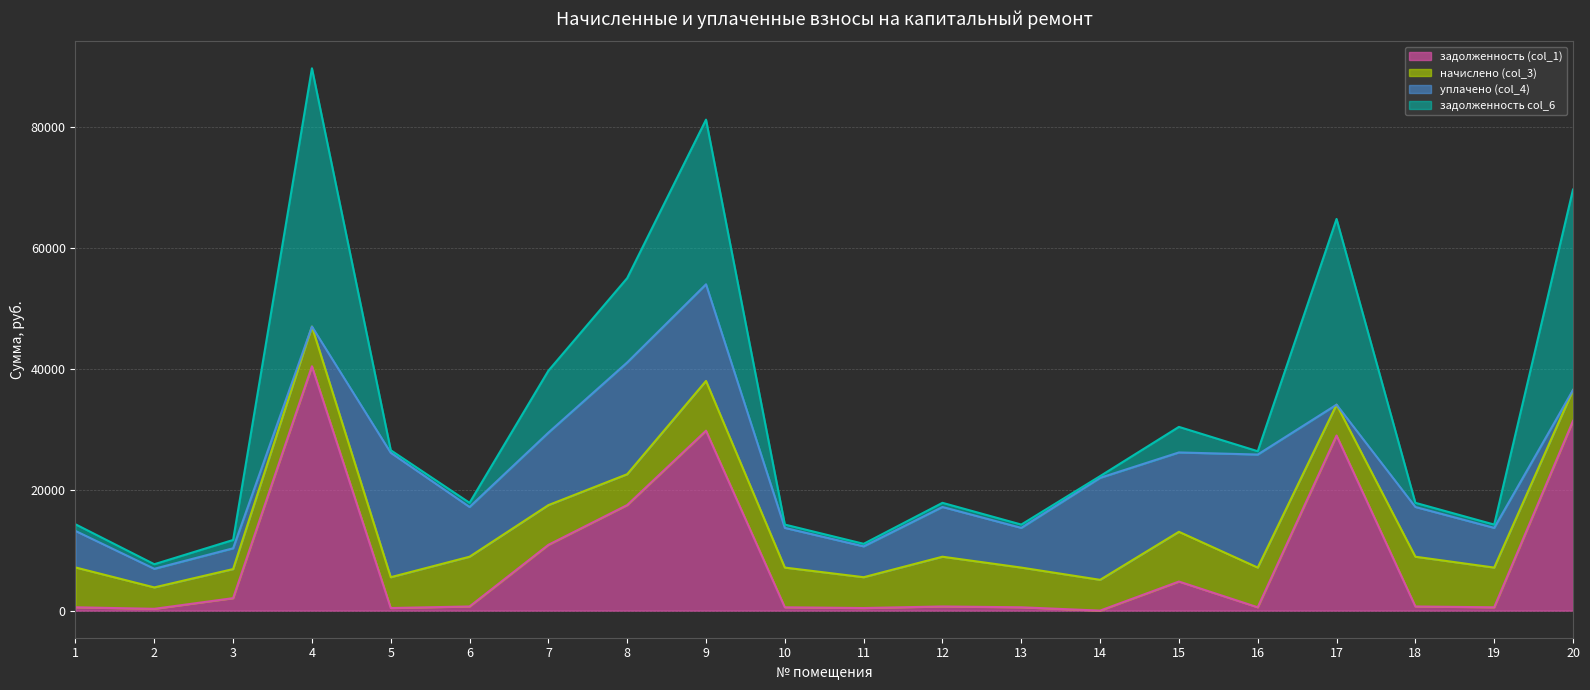

What is the difference between the задолженность col_6 values at 7 and 13?

10342.0